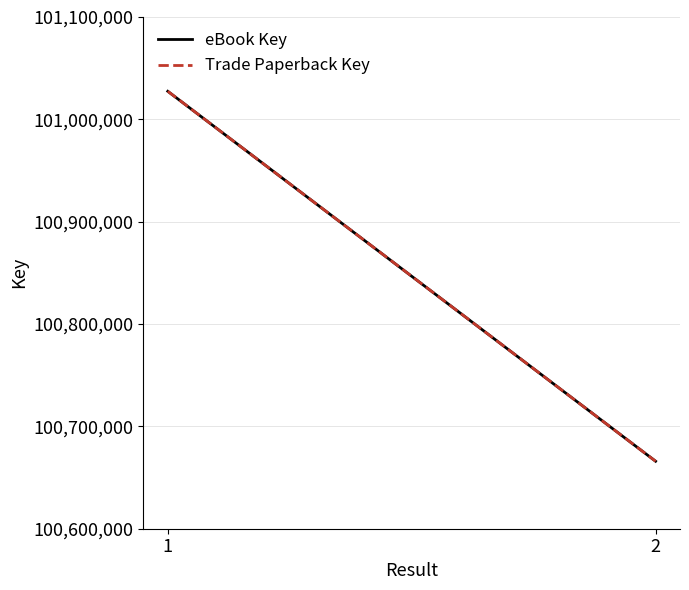

The value of eBook Key at 1 is 26895486. True or false?

False